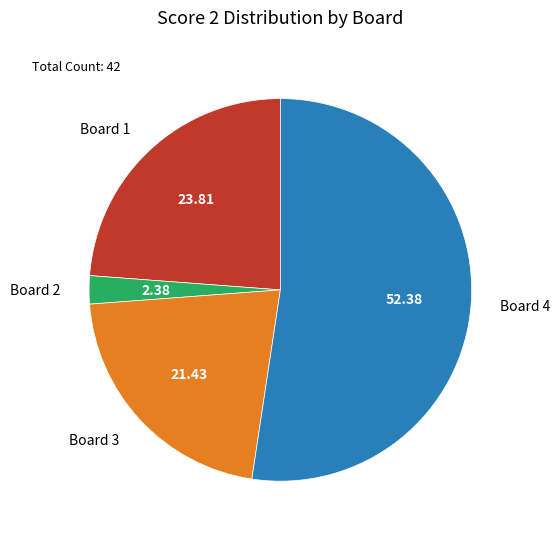

Between Board 4 and Board 3, which is larger?

Board 4